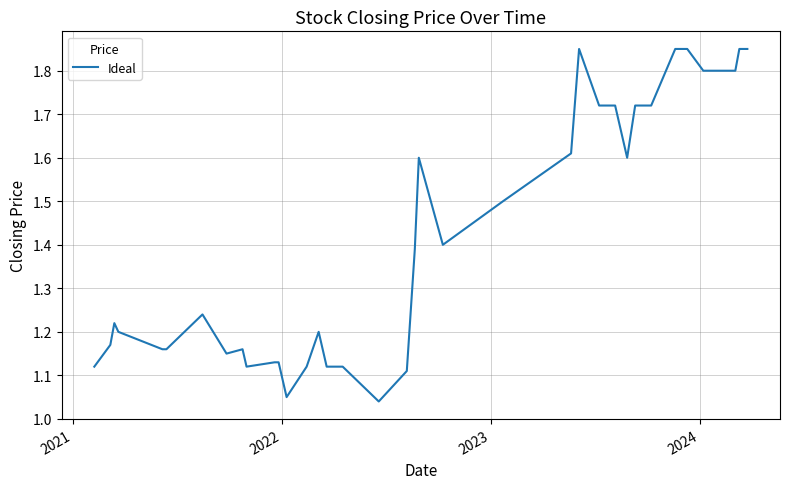

What is the difference between the maximum and minimum values?

0.8